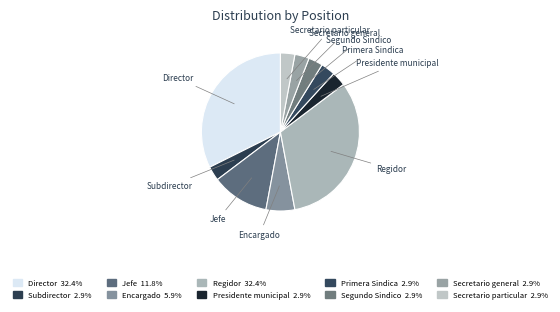

What is the ratio of the value at Primera Sindica to the value at Presidente municipal?

1.0